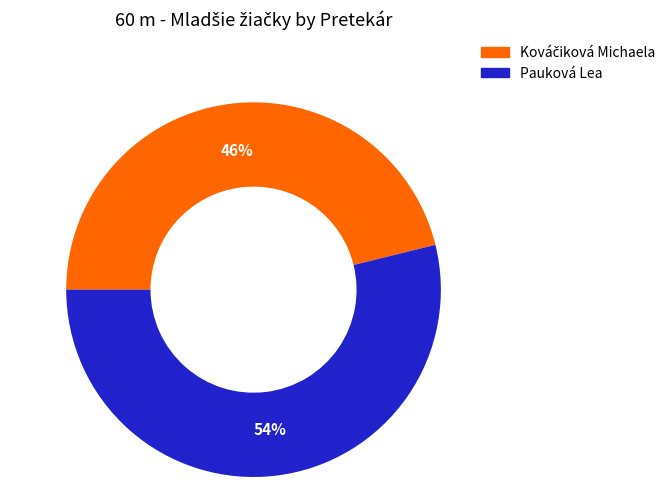

To the nearest percent, what percentage of the pie is Pauková Lea?

54%